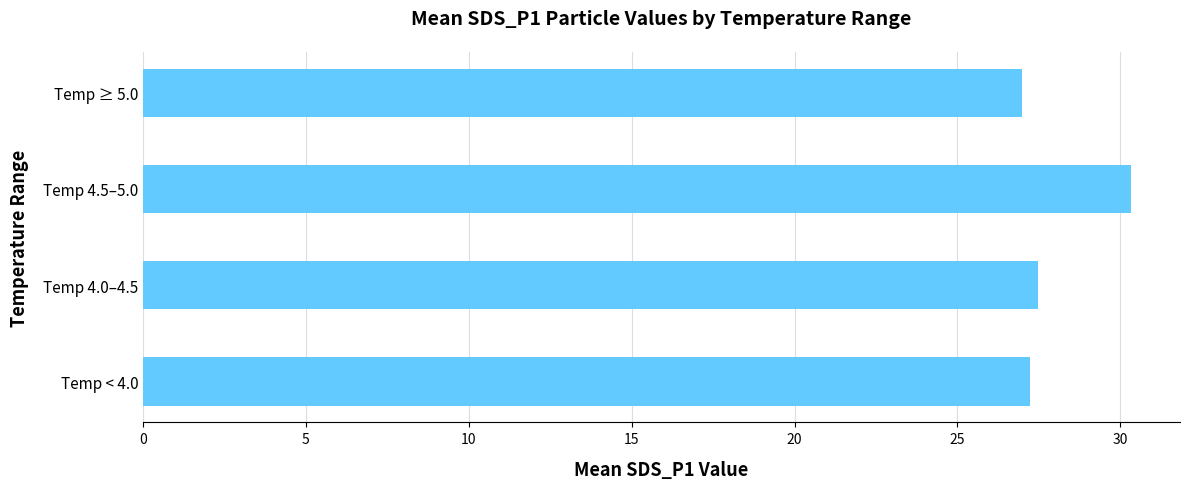

The value at Temp < 4.0 is 27.2. True or false?

True